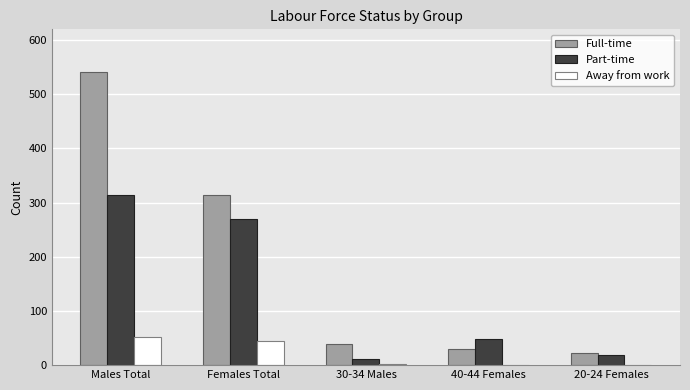

What is the sum of all Part-time values?

662